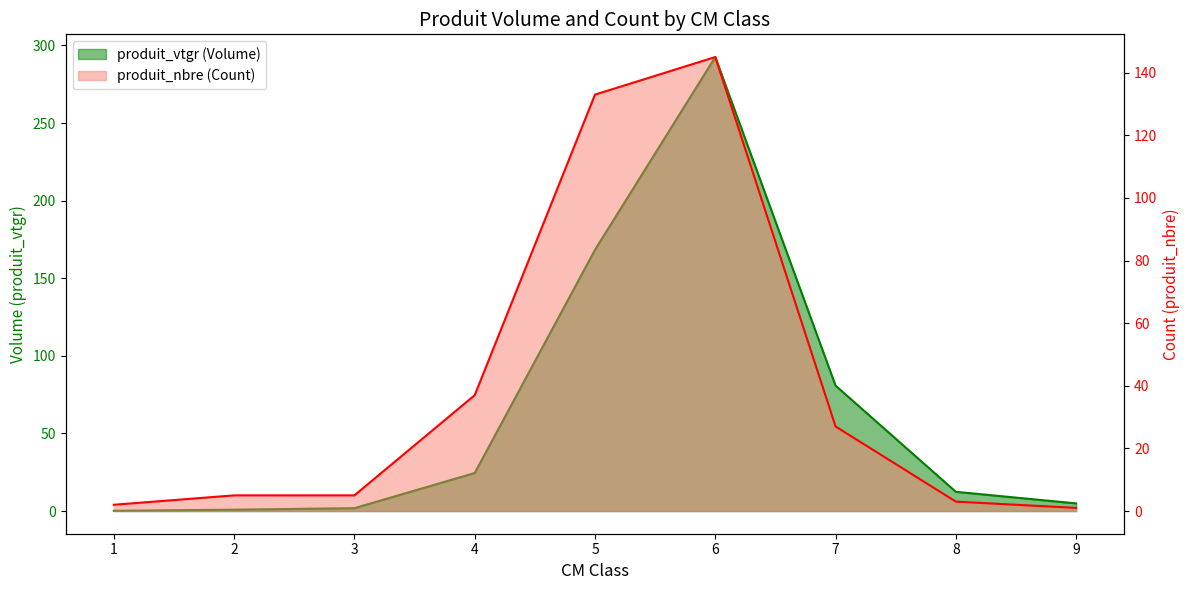

Rank the series by their maximum value, from lowest to highest.

produit_nbre, produit_vtgr